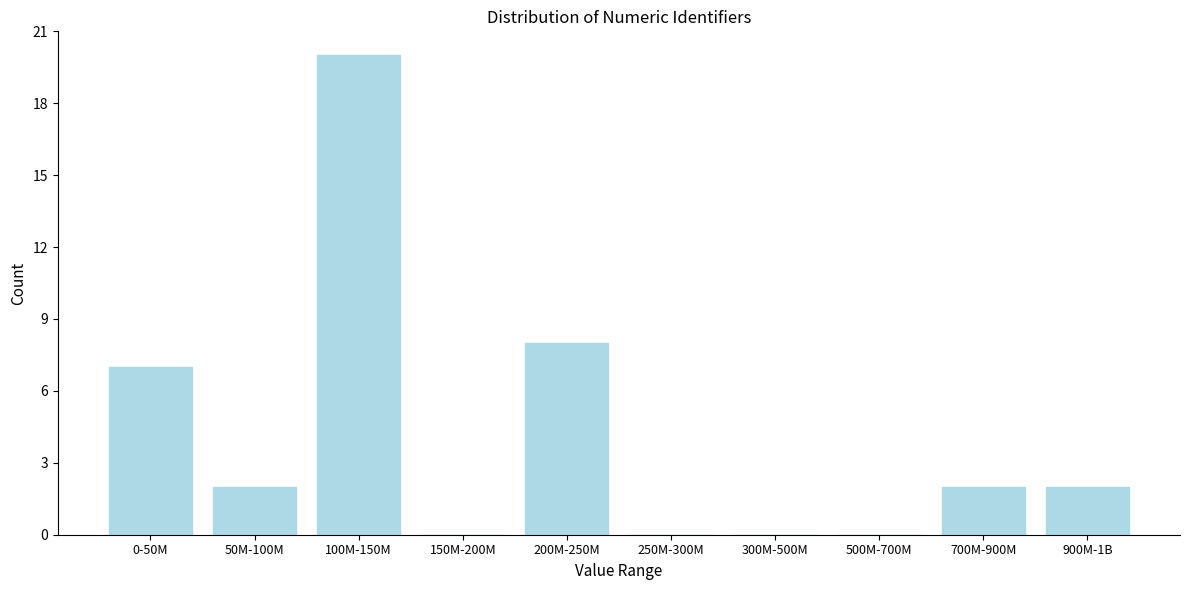

Reading left to right, transcribe all the data shown in this chart.

0-50M=7	50M-100M=2	100M-150M=20	150M-200M=0	200M-250M=8	250M-300M=0	300M-500M=0	500M-700M=0	700M-900M=2	900M-1B=2